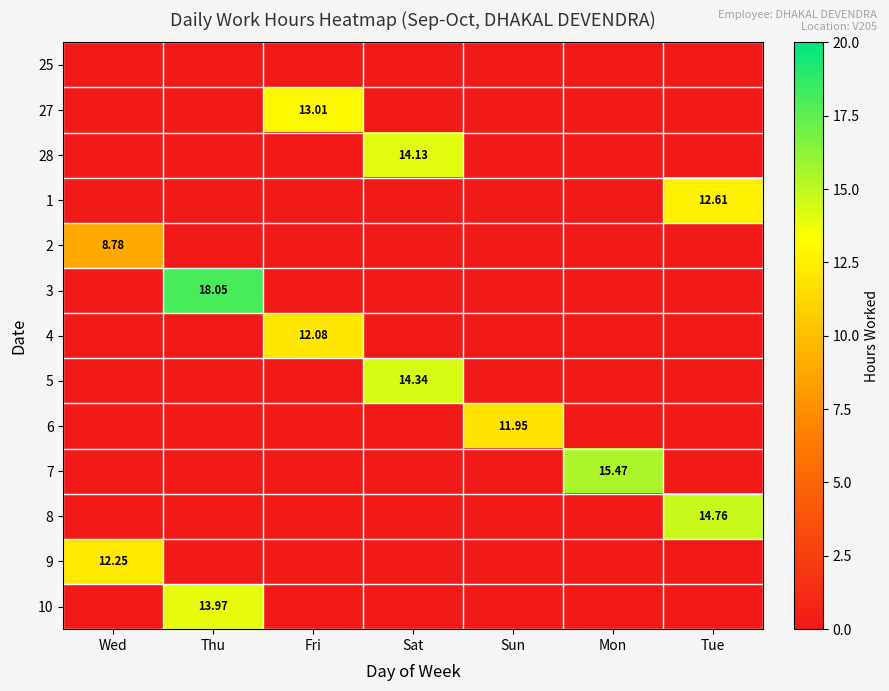

Rank the series by their maximum value, from highest to lowest.

3, 7, 8, 5, 28, 10, 27, 1, 9, 4, 6, 2, 25